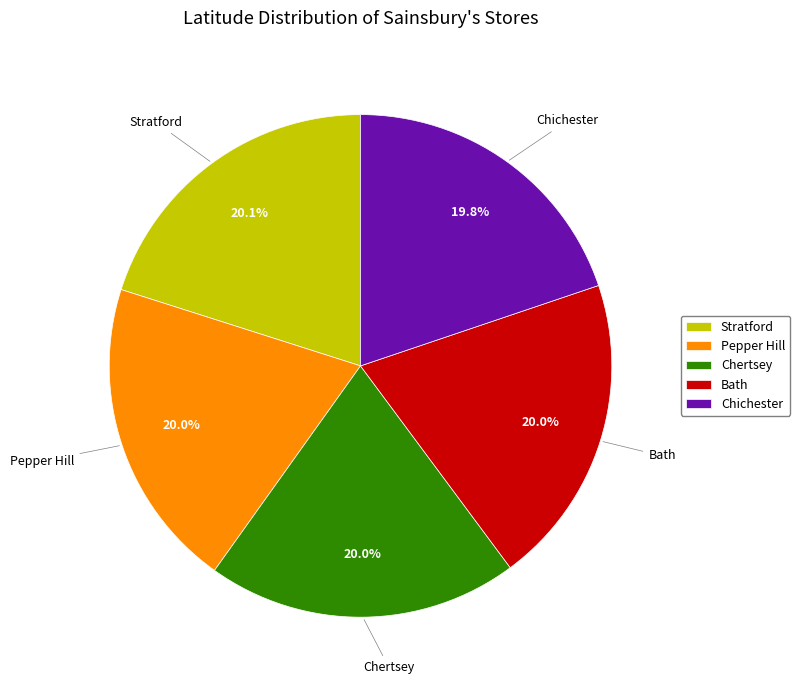

To the nearest percent, what percentage of the pie is Bath?

20%